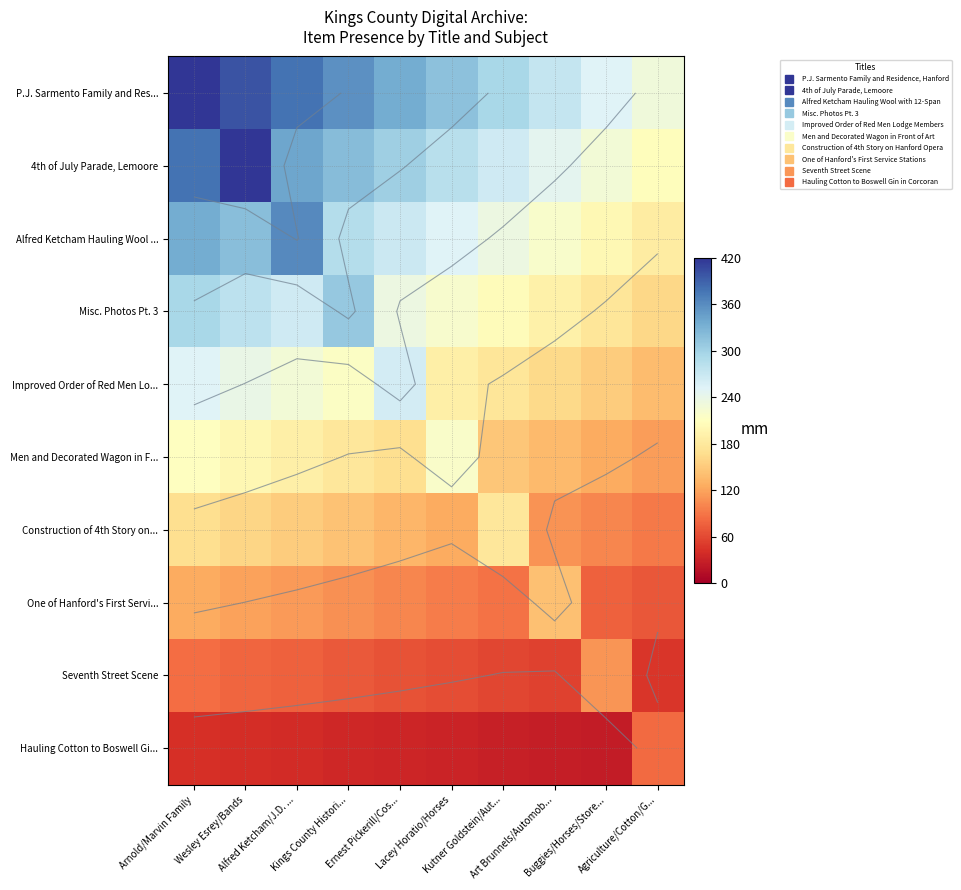

The value of P.J. Sarmento Family and Res... at Kings County Histori... is 602.5. True or false?

False